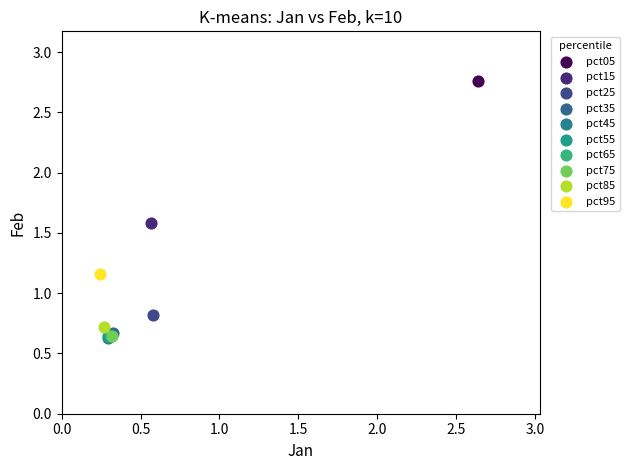

Which series contains the highest Y value?

pct05